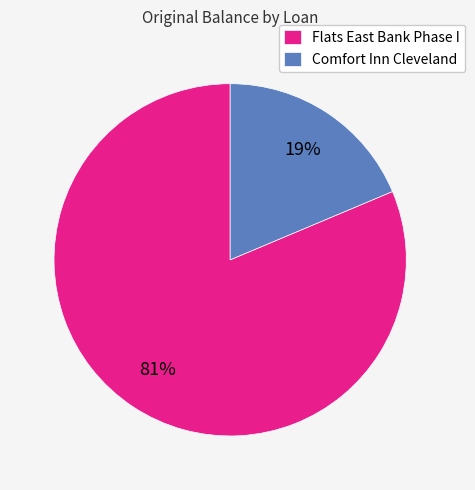

To the nearest percent, what is the average slice percentage?

50%